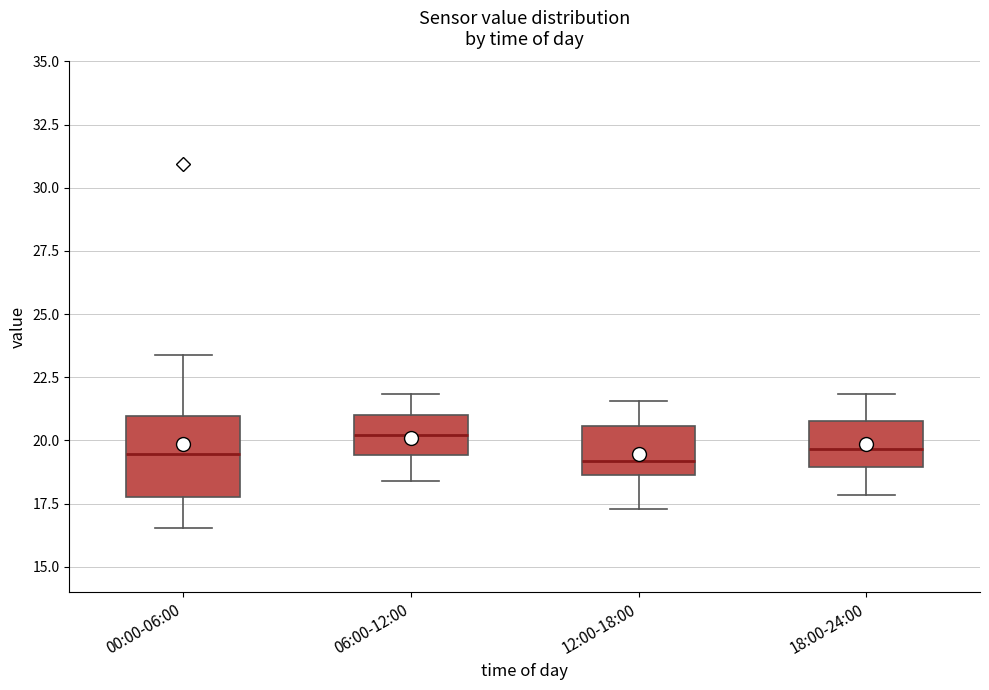

Which box is the tallest, from its lower edge to its upper edge?

00:00-06:00